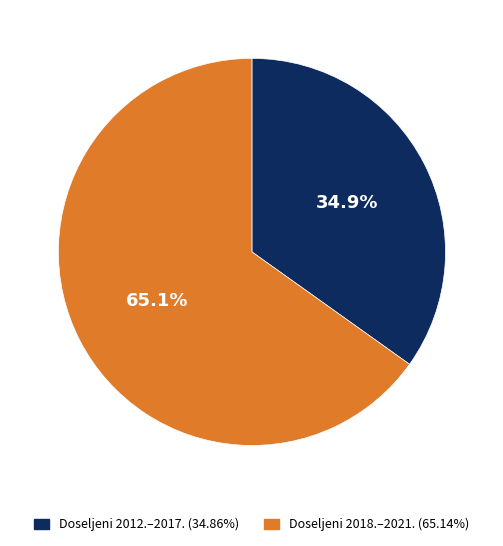

Does any single category account for the majority?

Yes